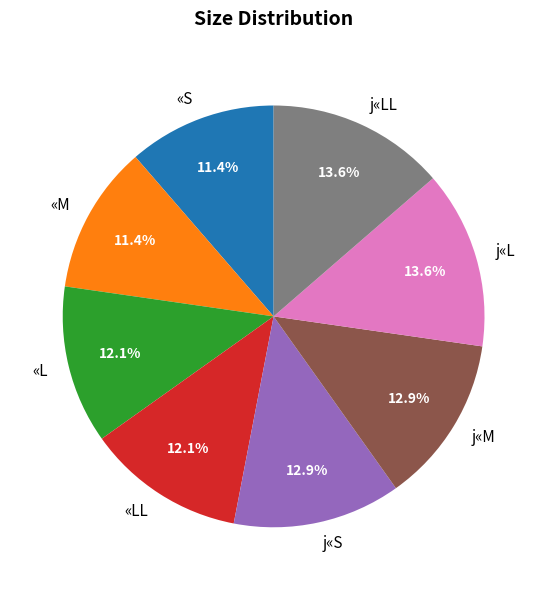

To the nearest percent, what is the combined percentage of j«LL and «M?

25%